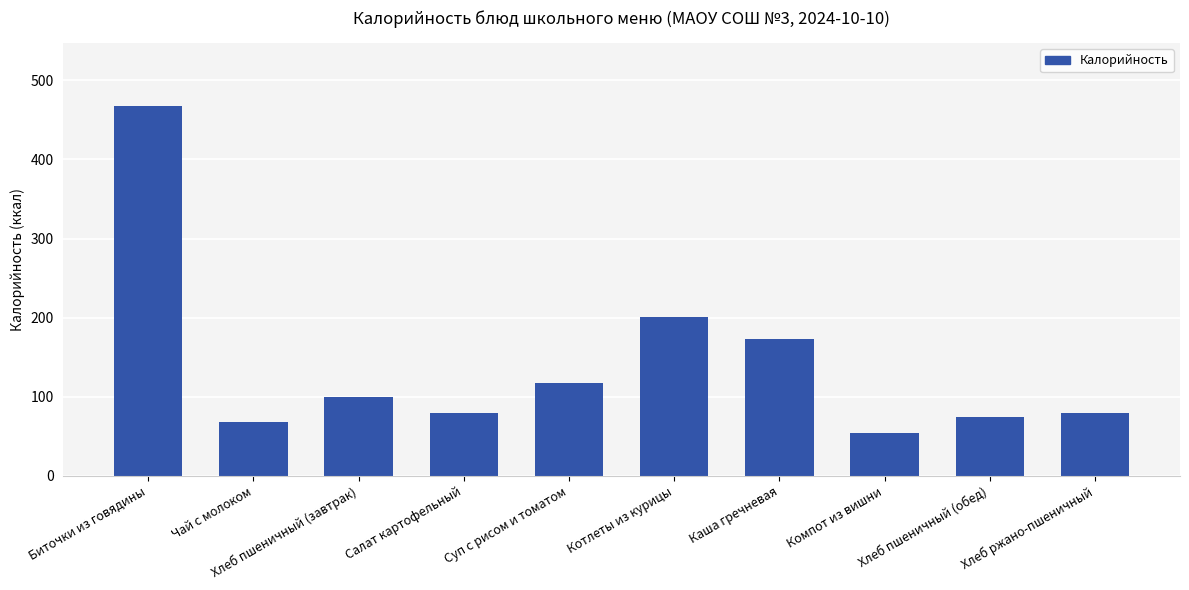

What is the maximum value shown in the chart?

467